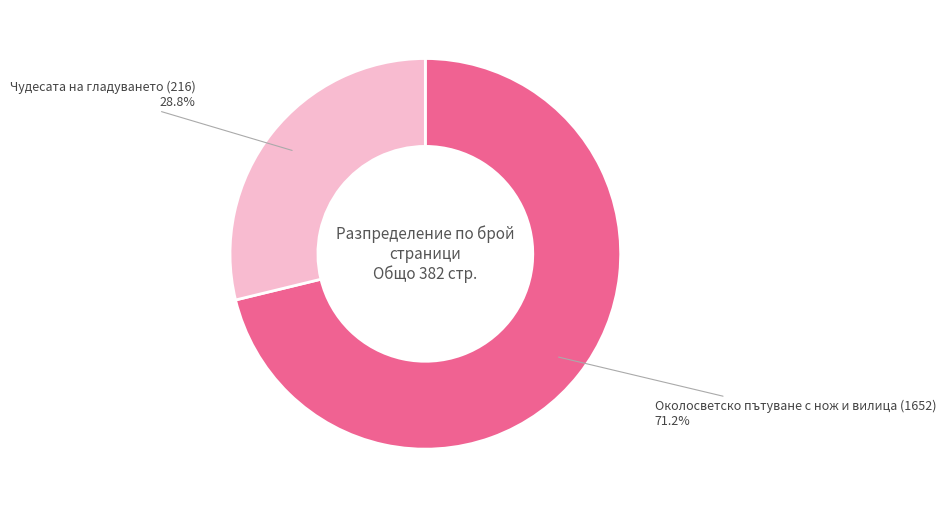

To the nearest percent, what is the difference between the largest and smallest slice percentages?

42%